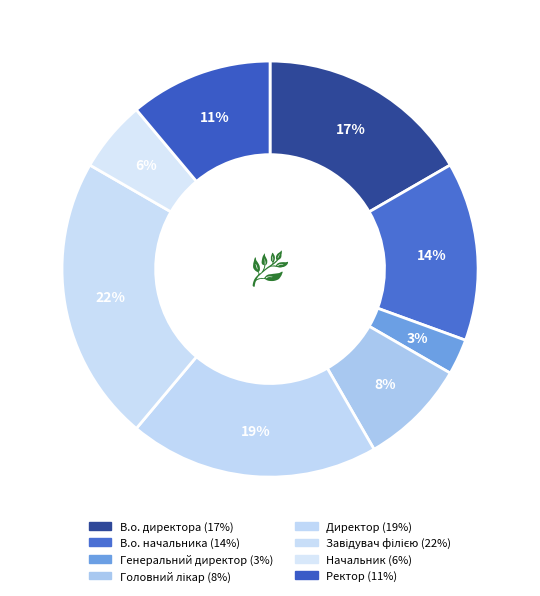

True or false: Головний лікар accounts for 1% of the total.

False